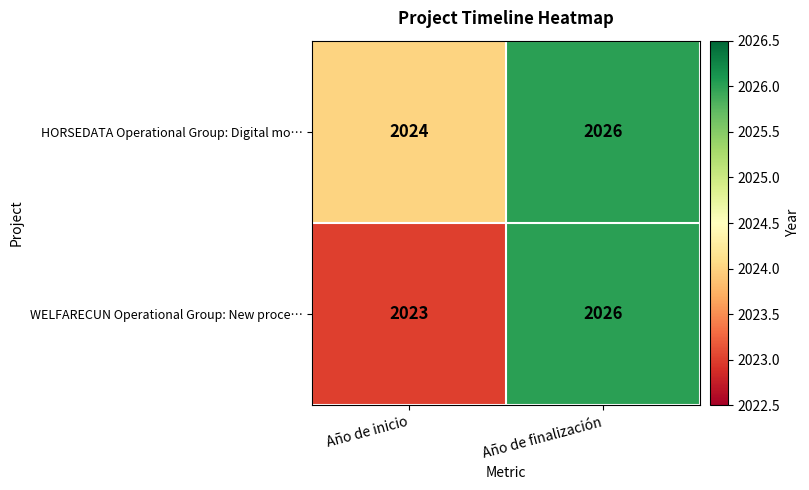

At which label is WELFARECUN Operational Group: New proce… closest to 2024?

Año de inicio